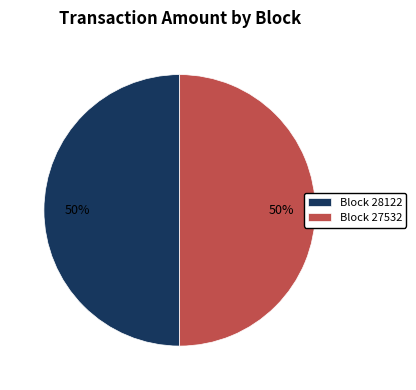

True or false: Block 28122 accounts for 50% of the total.

True